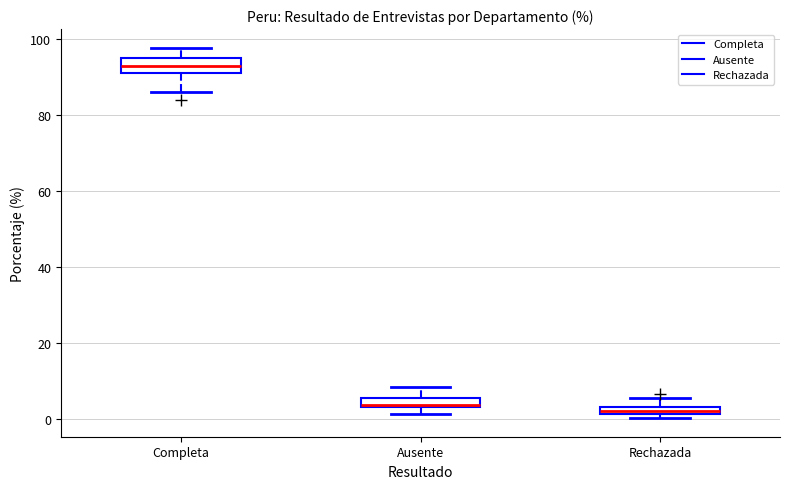

Which box has the highest median line?

Completa